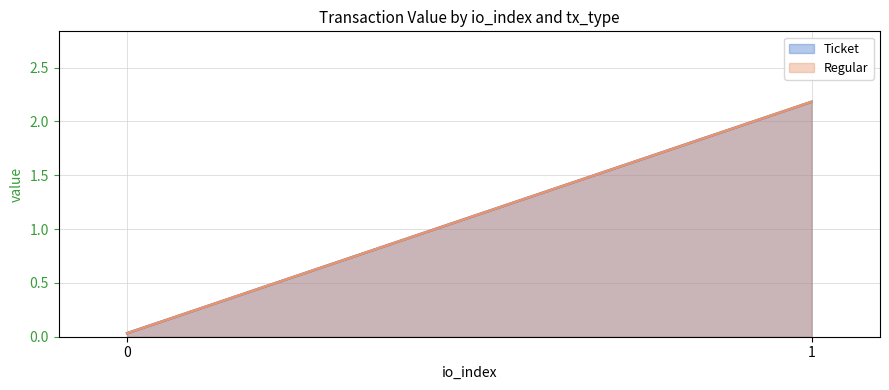

At 1, list the series in order from largest to smallest.

Ticket, Regular